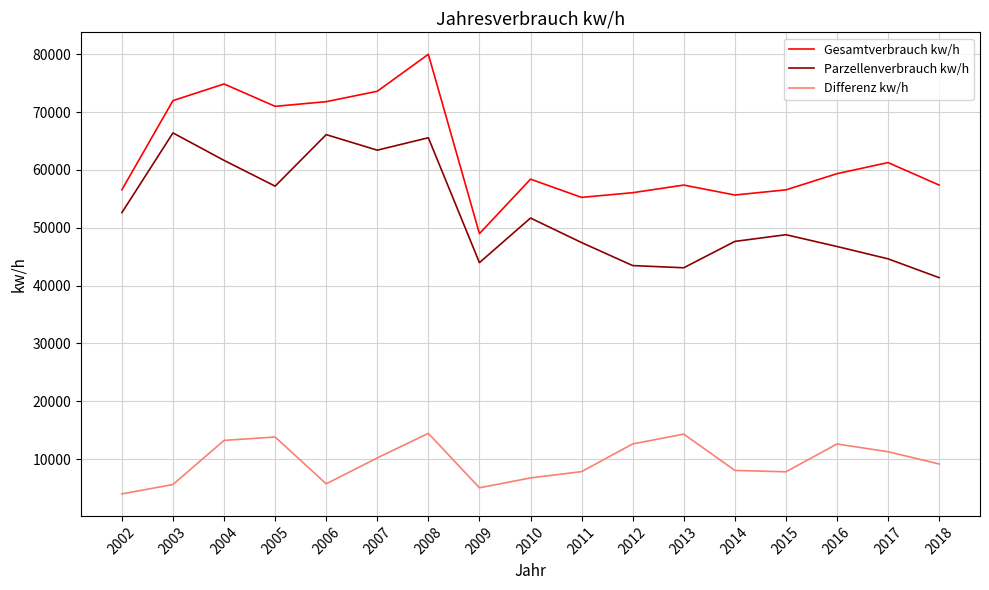

How many categories are shown in the chart?

17